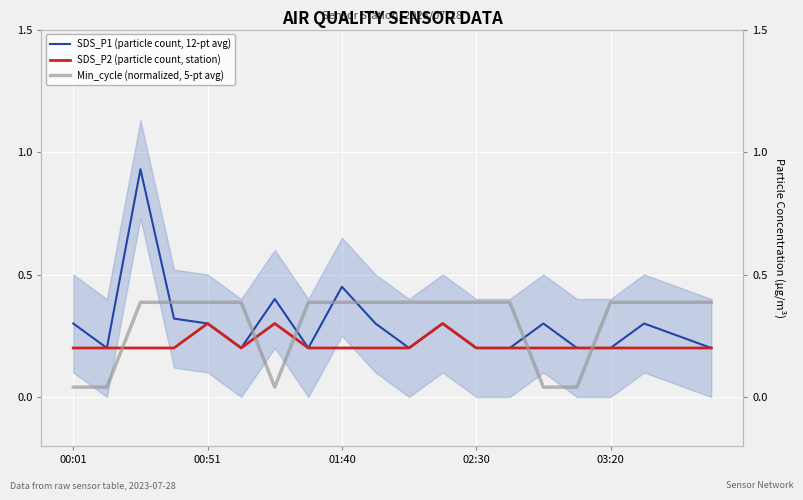

Which series has the widest spread of values?

SDS_P1 (particle count, 12-pt avg)